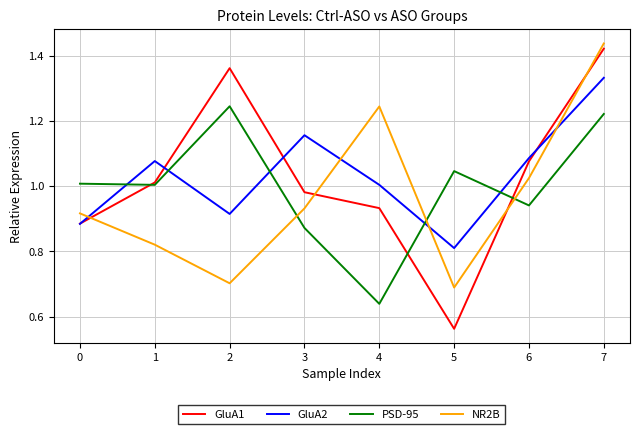

At which label does NR2B reach its peak?

7